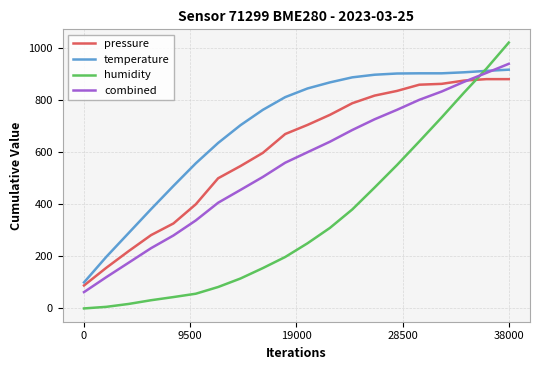

Which series has the largest range (max minus min)?

humidity